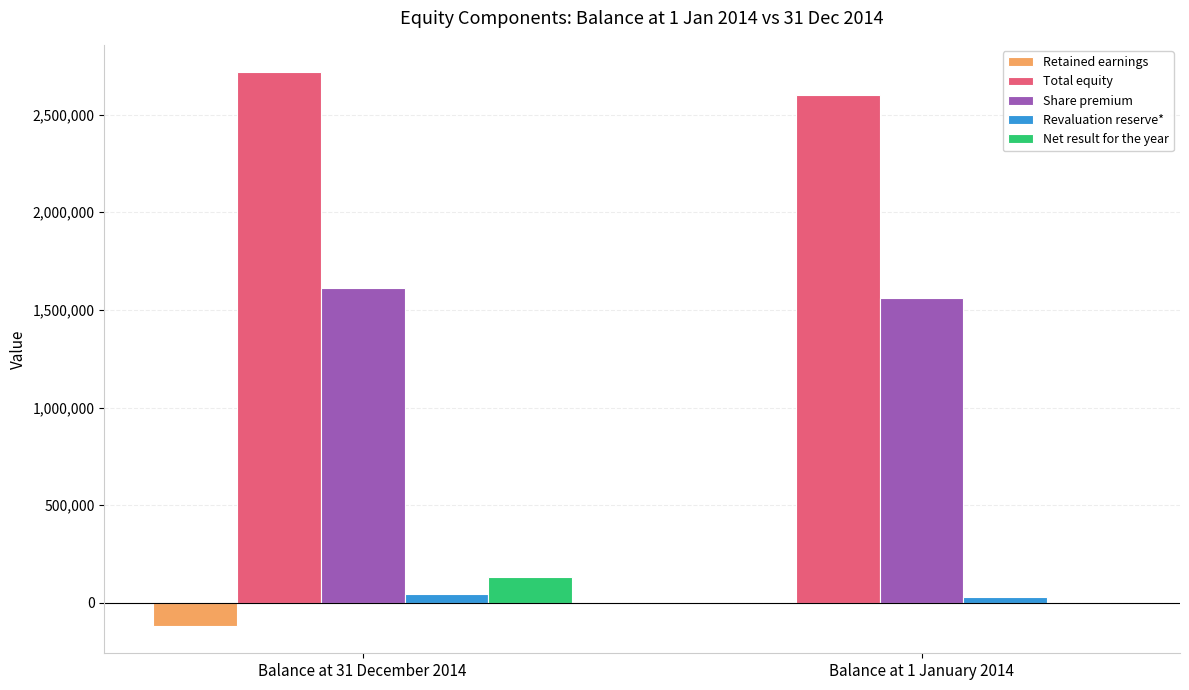

Which category has the highest value across all series?

Balance at 31 December 2014